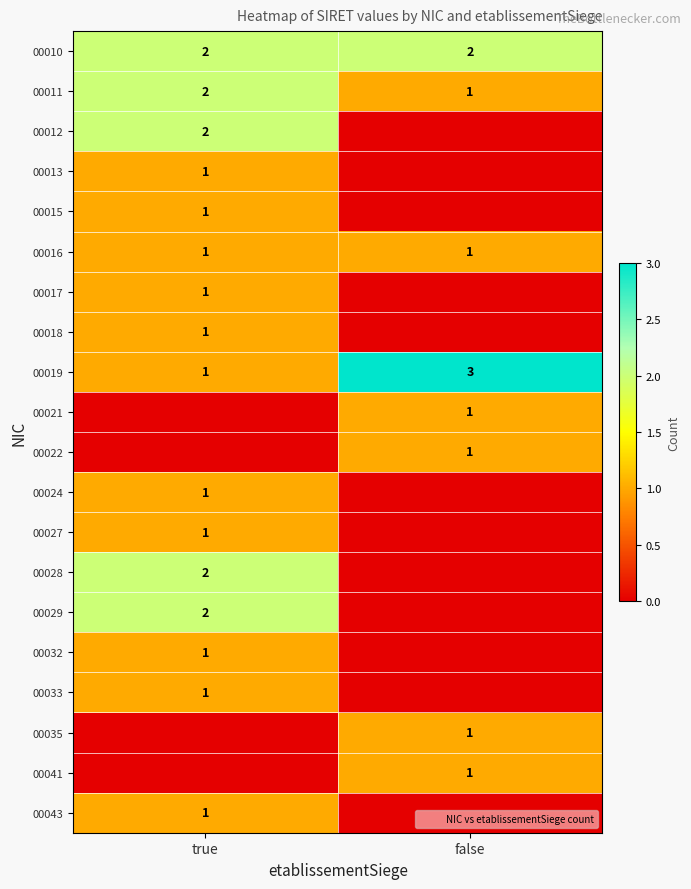

Is the value of 00016 at false greater than the value of 00019 at true?

No